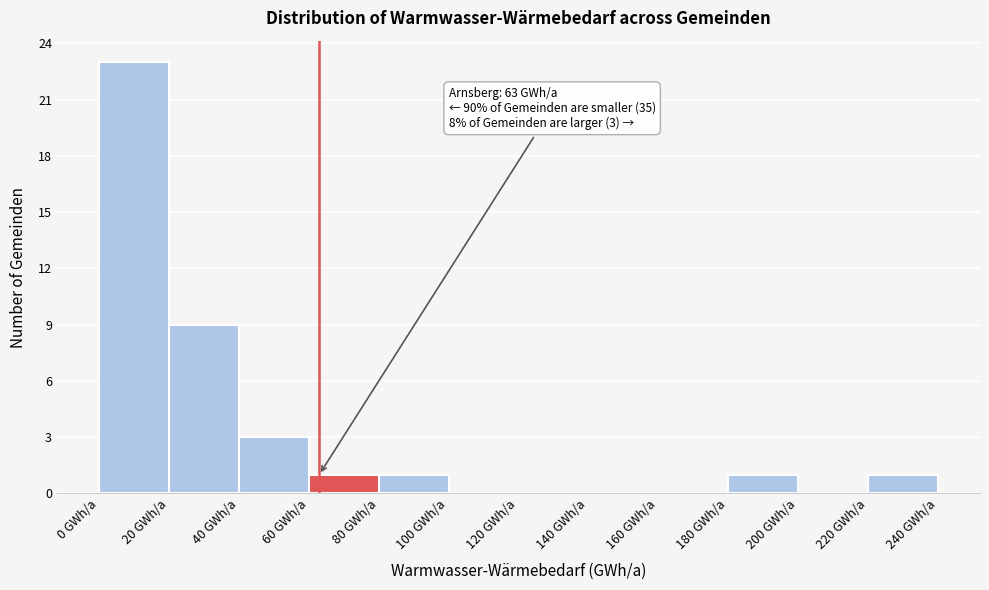

Which range on the x-axis has the tallest bar?

0 to 20